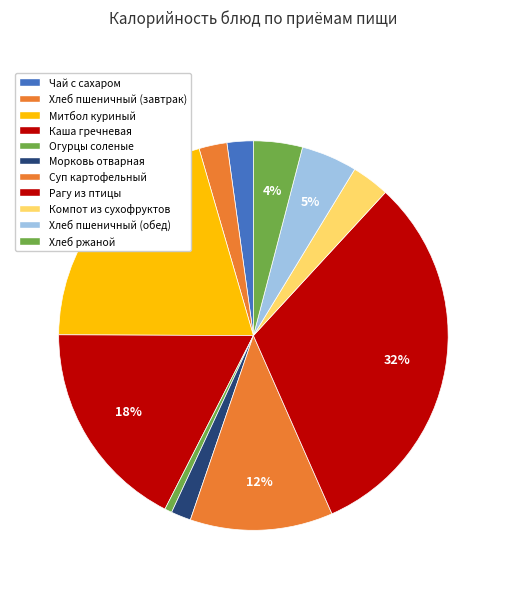

Rank the categories by value from highest to lowest.

Рагу из птицы, Митбол куриный, Каша гречневая, Суп картофельный, Хлеб пшеничный (обед), Хлеб ржаной, Компот из сухофруктов, Хлеб пшеничный (завтрак), Чай с сахаром, Морковь отварная, Огурцы соленые